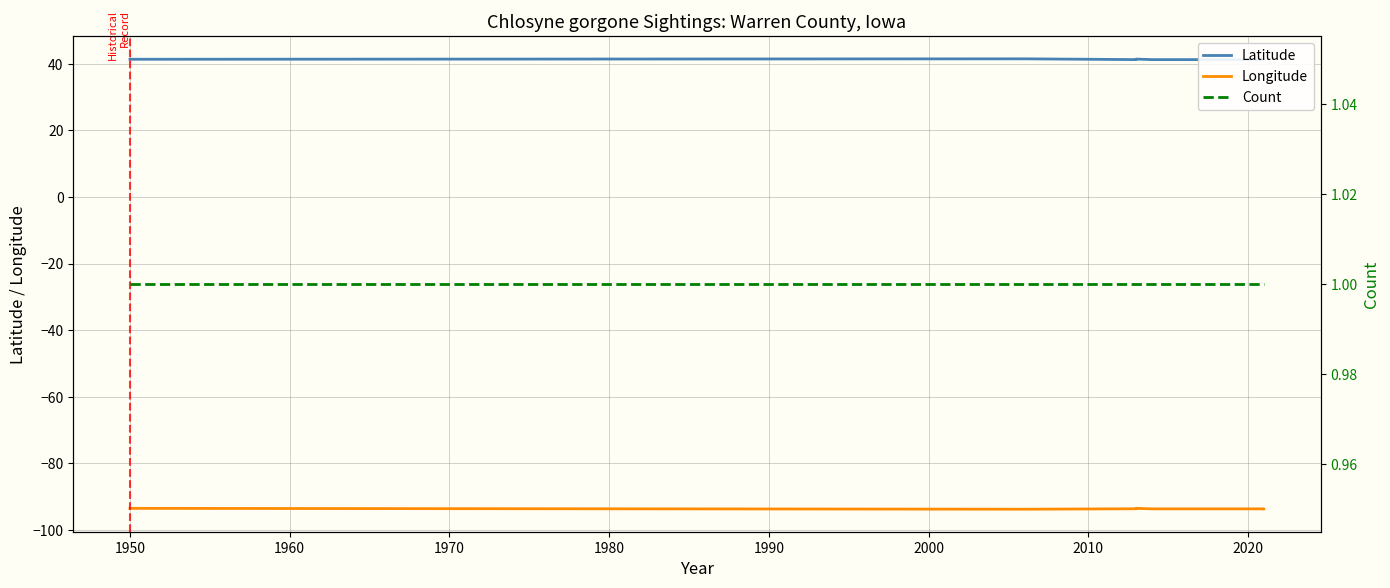

List the series in order of their overall mean, lowest first.

Longitude, Count, Latitude